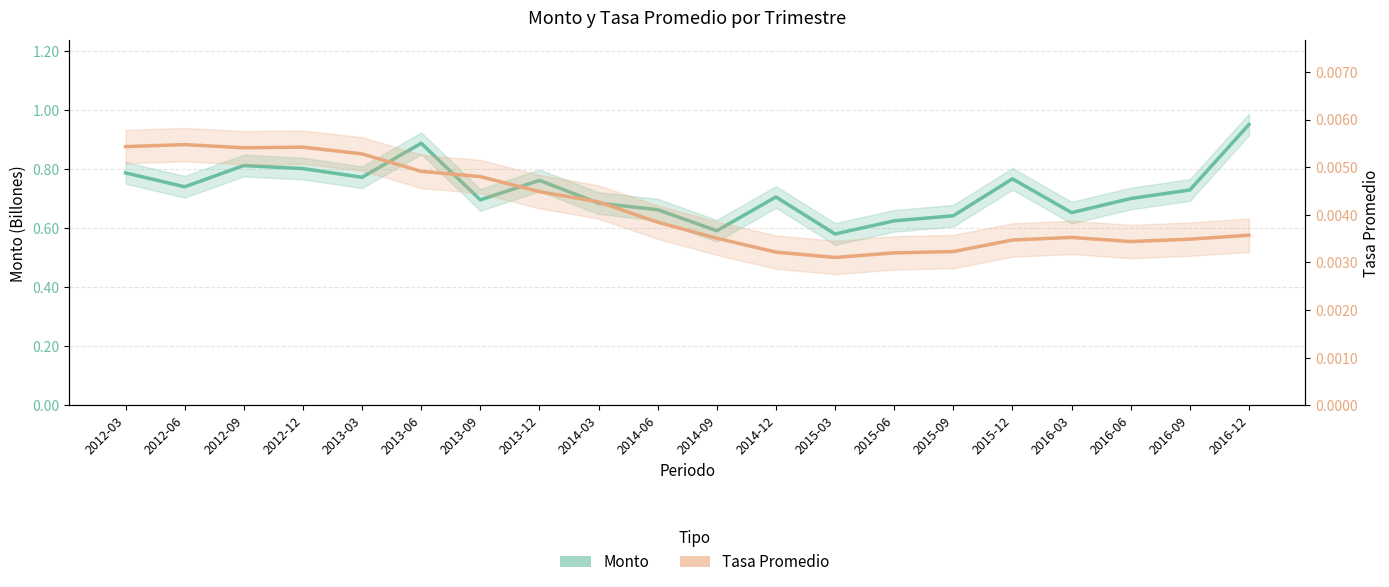

Rank the series at 2015-03 from highest to lowest value.

Monto, Tasa Promedio